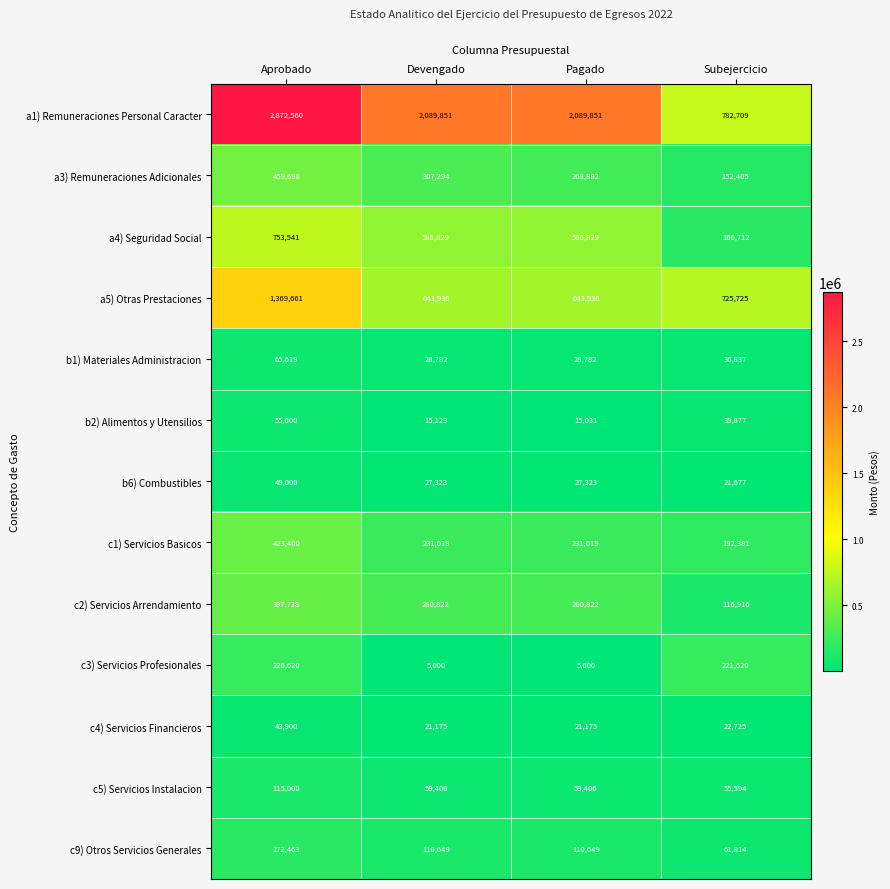

What is the maximum value shown in the chart?

2872560